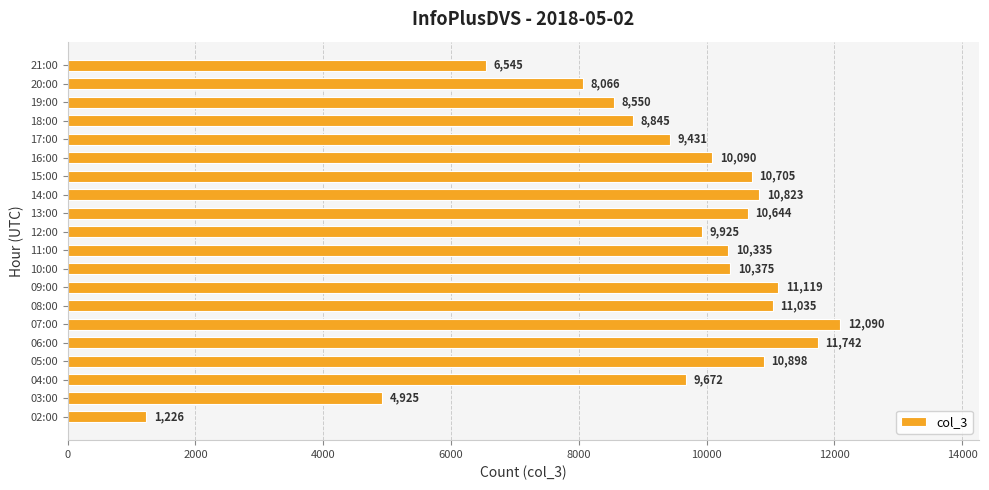

At which label is the value closest to 6658?

21:00